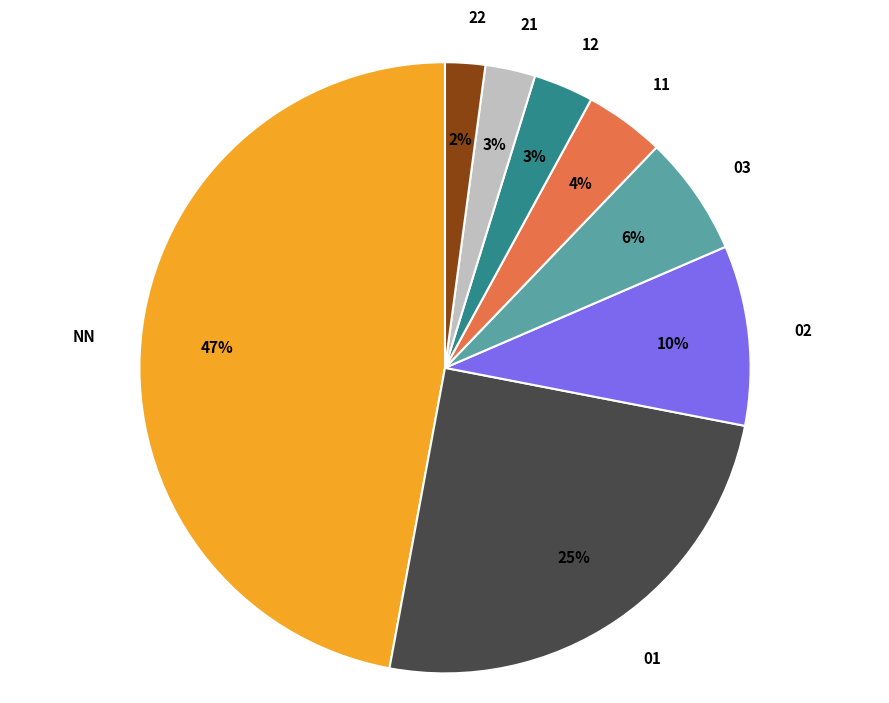

Between NN and 03, which is larger?

NN